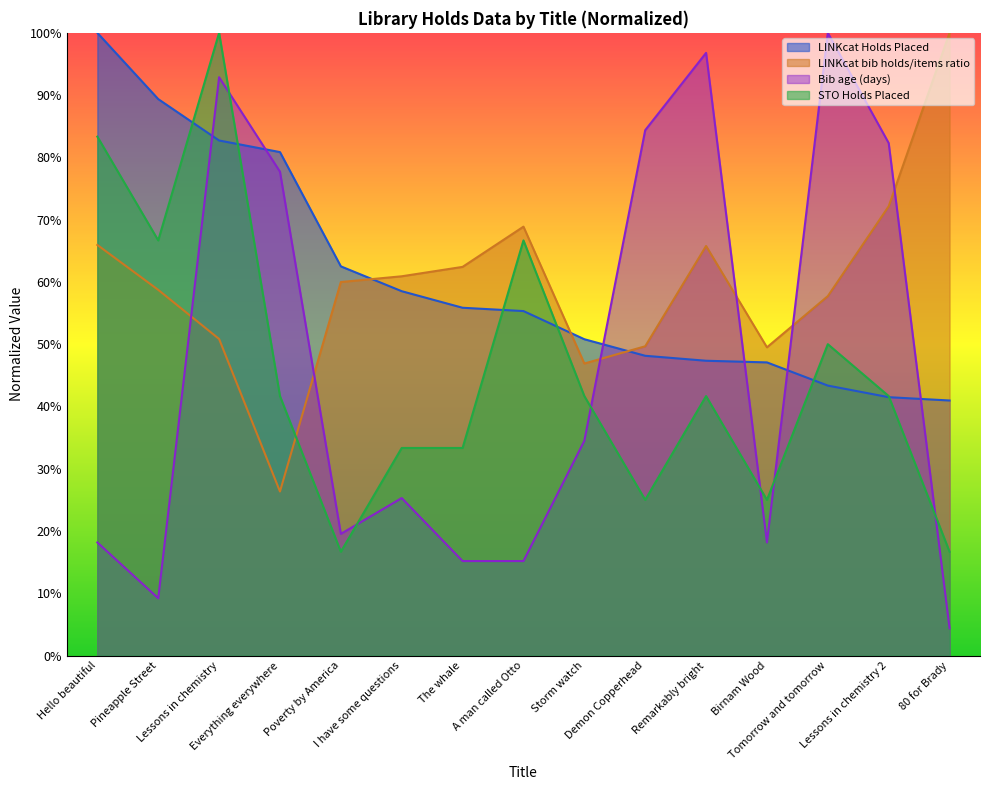

Where is the first local maximum for STO Holds Placed?

Lessons in chemistry